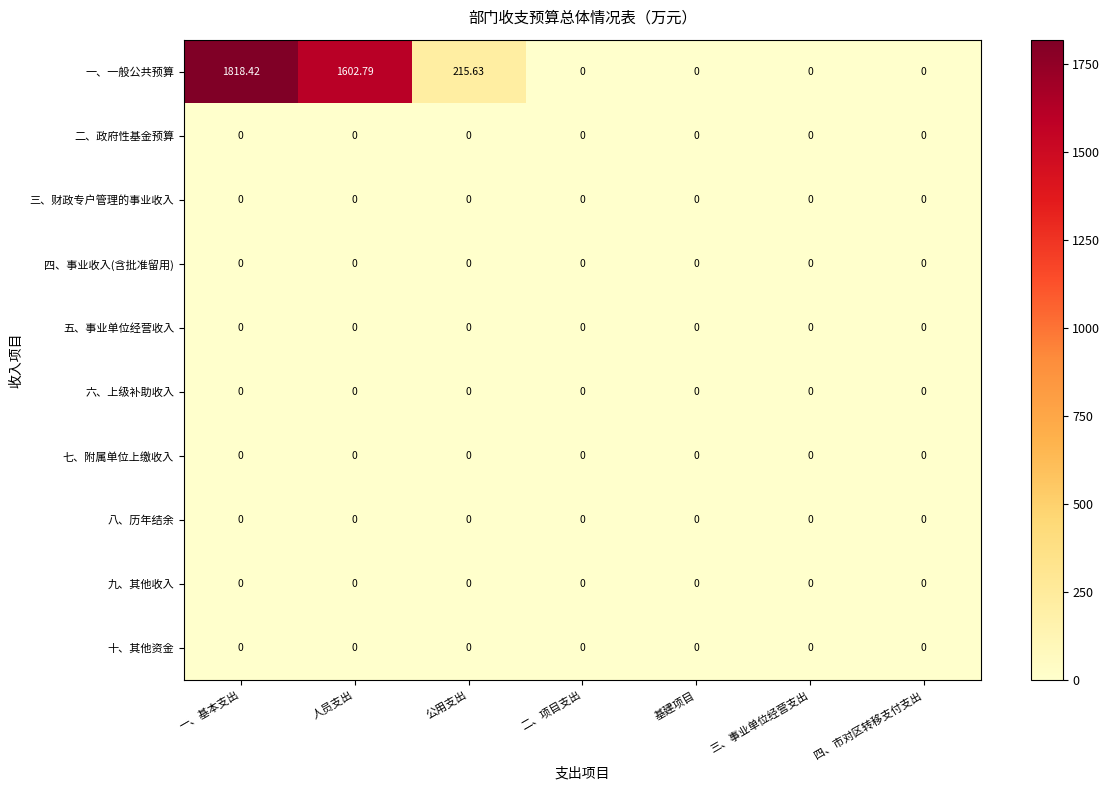

Which series has the widest spread of values?

一、一般公共预算